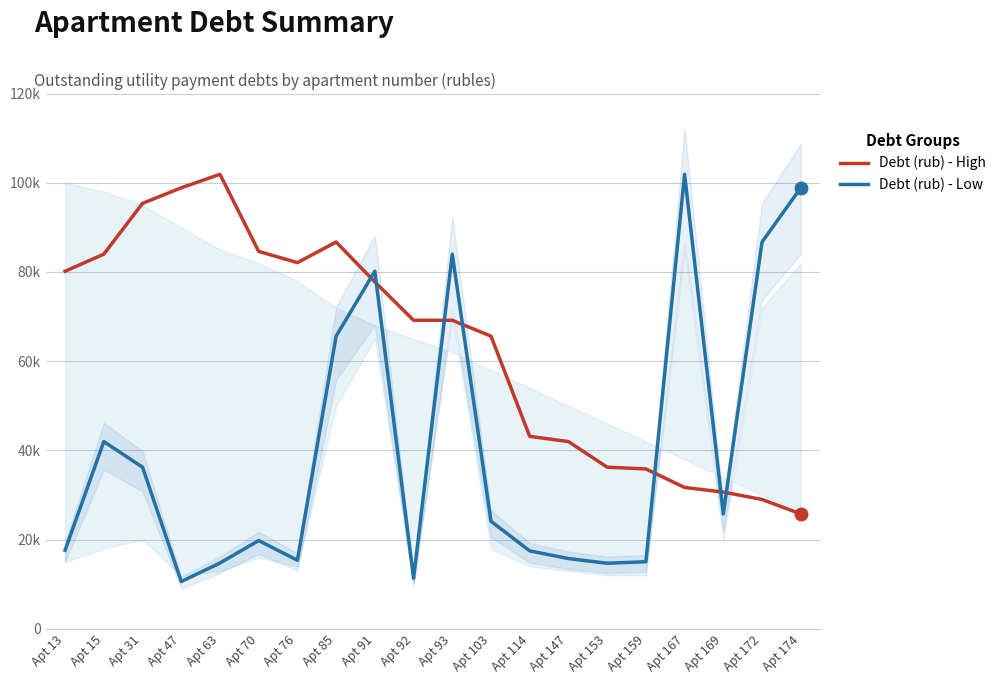

At which category does the chart reach its minimum across all series?

Apt 47